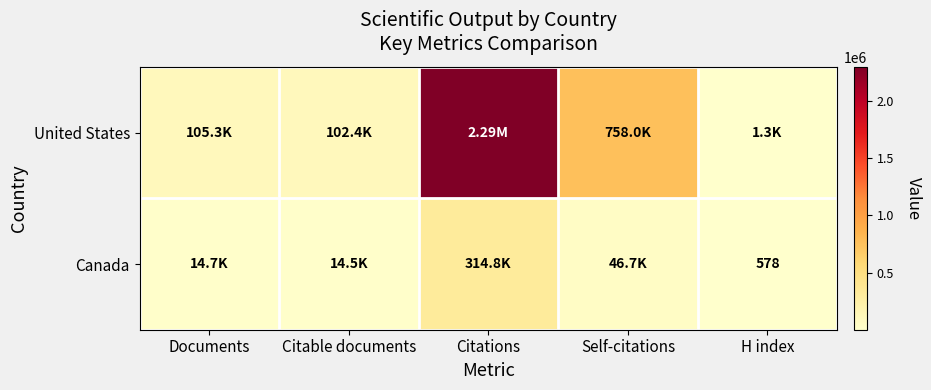

What is the approximate value of United States at Citations, to the nearest 100?

2294900